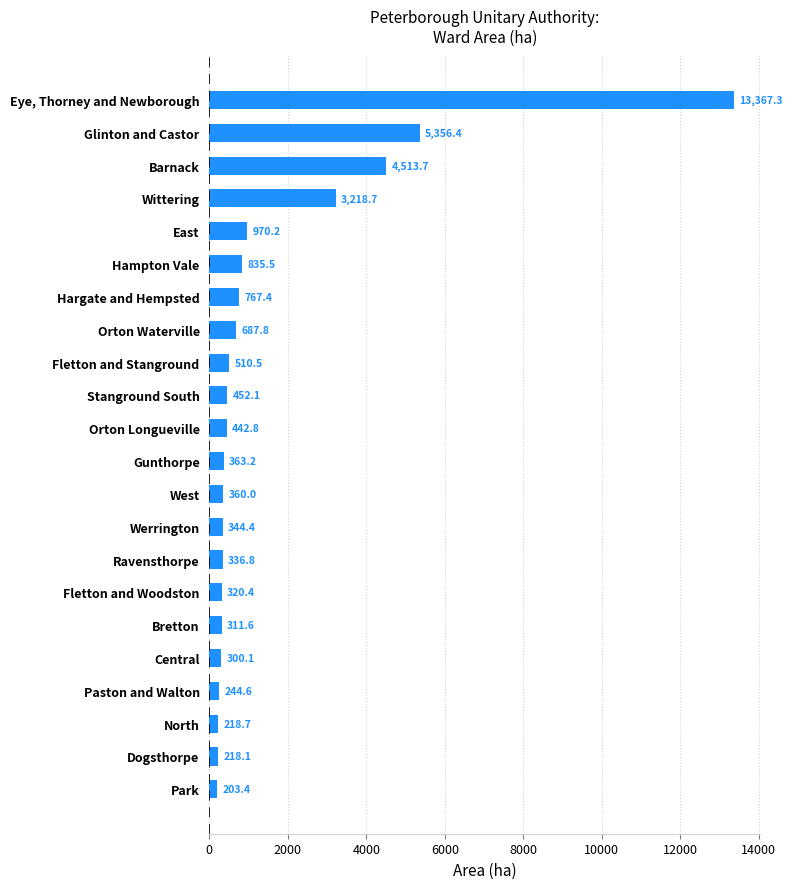

Reading bottom to top, extract all data points from this chart.

203.4	218.1	218.7	244.6	300.1	311.6	320.4	336.8	344.4	360.0	363.2	442.8	452.1	510.5	687.8	767.4	835.5	970.2	3218.7	4513.7	5356.4	13367.3